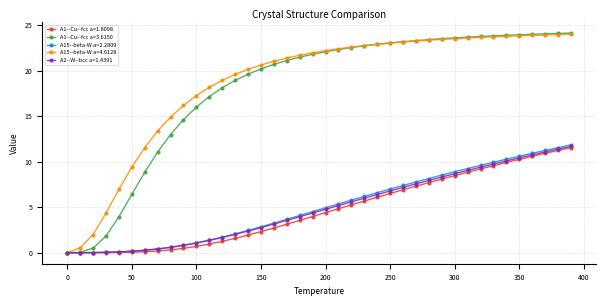

What is the value of the A15--beta-W a=4.6128 point at the 29th from the left?

23.4